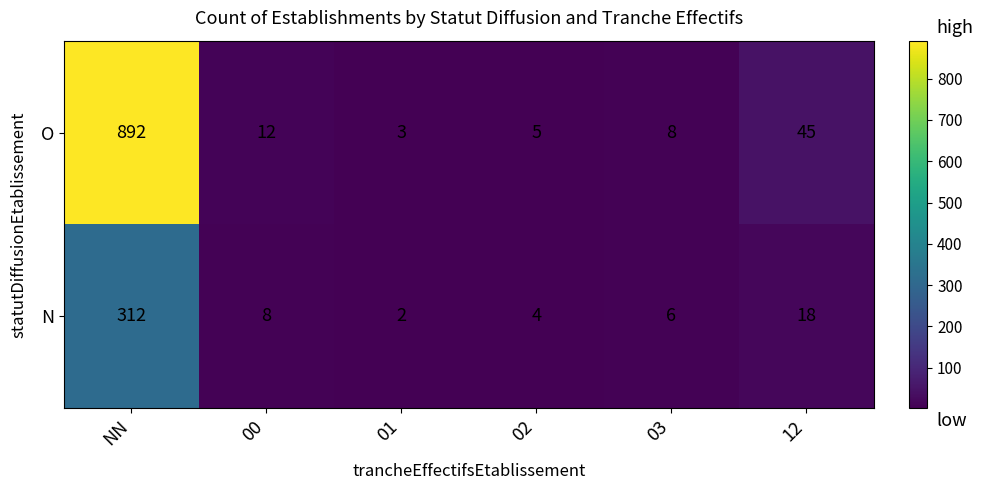

What is the approximate value of N at 12, to the nearest 5?

20